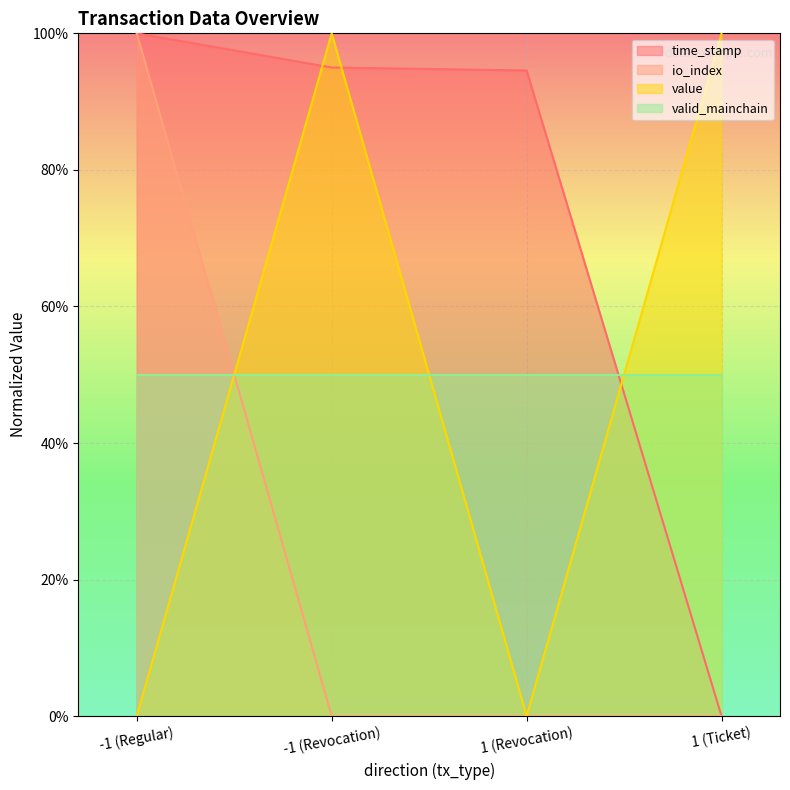

What position from the left is 1 (Ticket)?

4